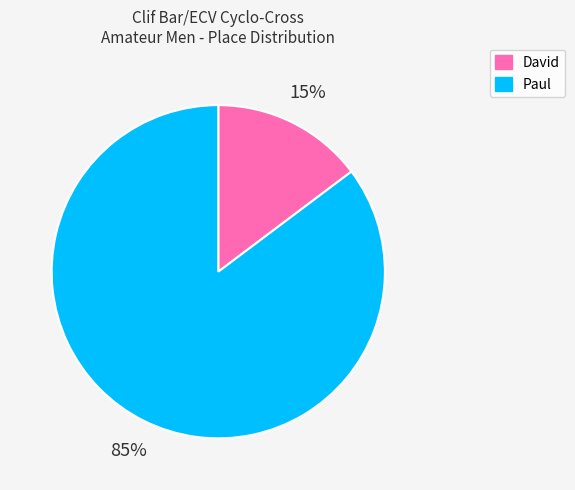

Which category has the biggest portion of the pie?

Paul